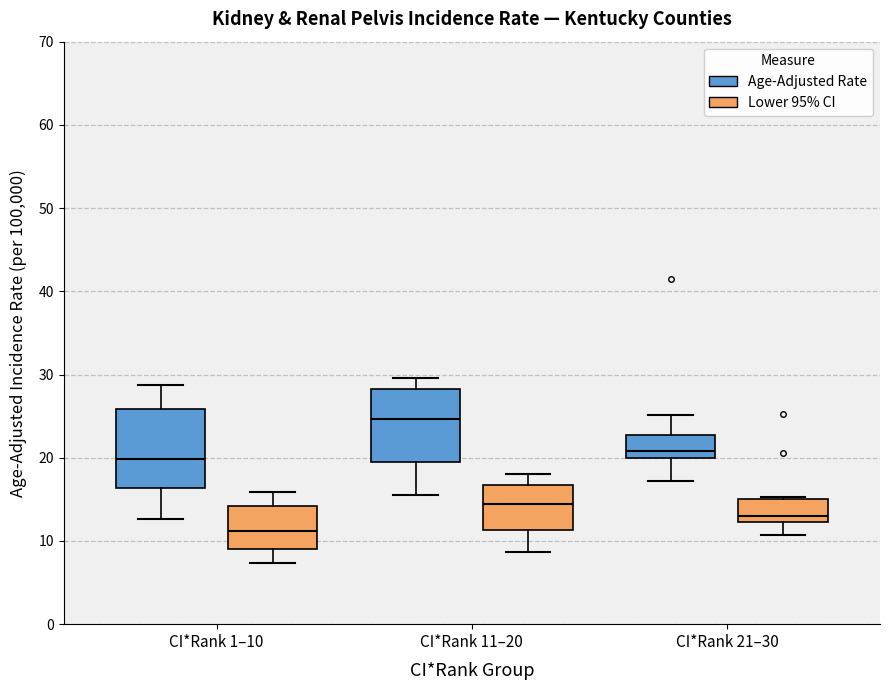

Which box's median line is the highest?

CI*Rank 11–20 (Age-Adjusted Rate)